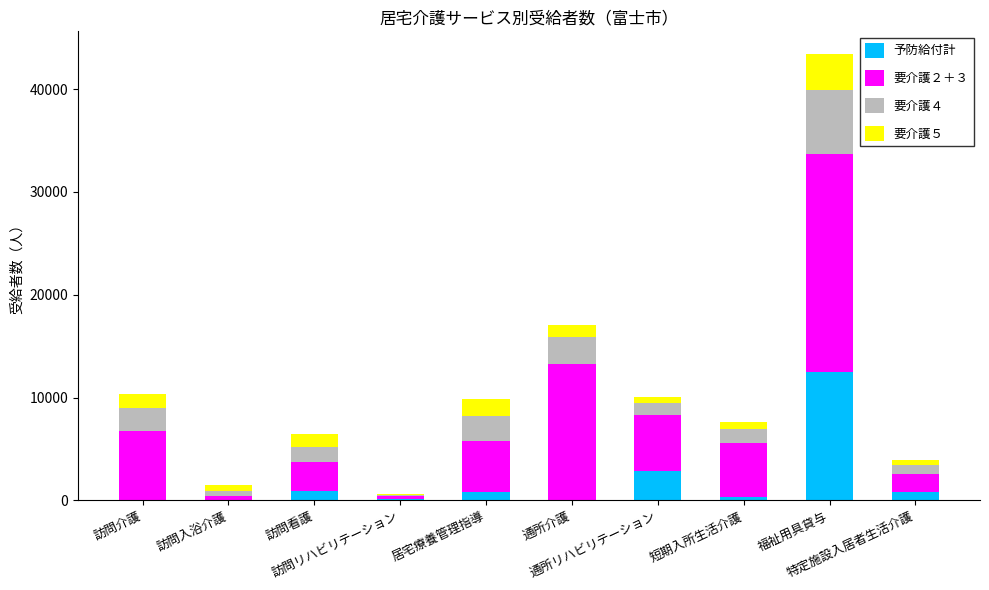

What is the maximum value for 予防給付計?

12470